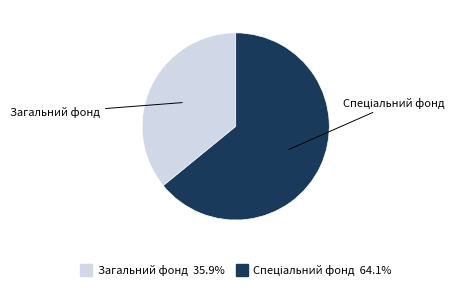

Which slice is the smallest?

Загальний фонд